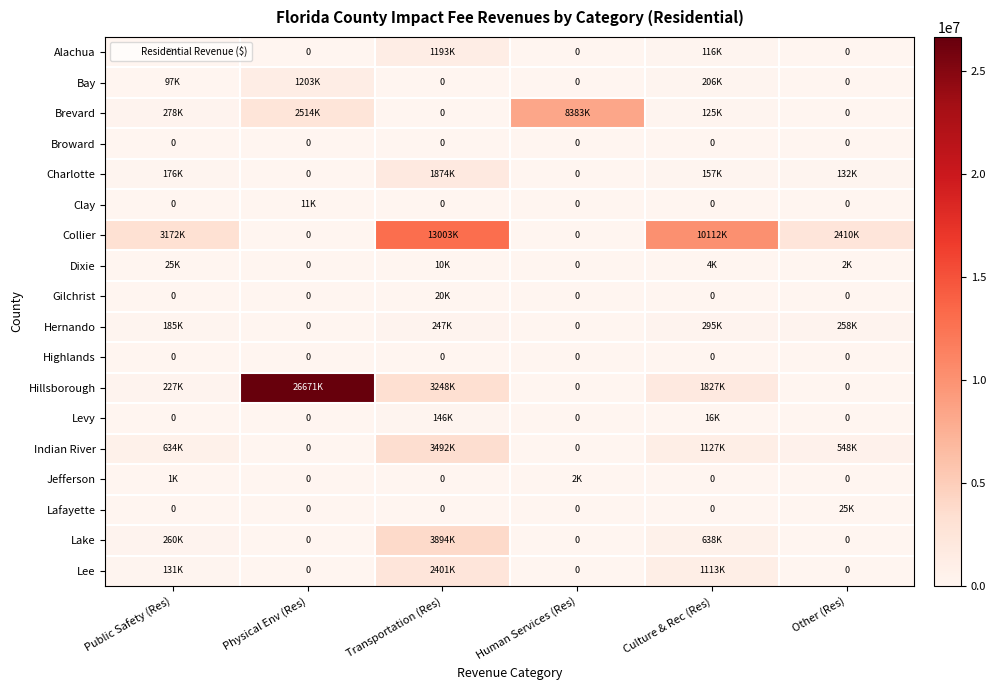

What is the total value across all series at Transportation (Res)?

29533102